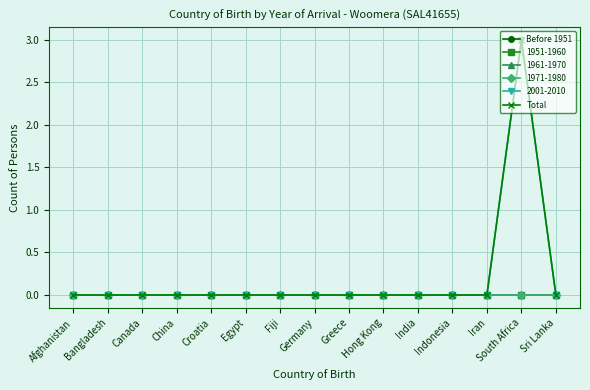

Does the chart have visible grid lines?

Yes